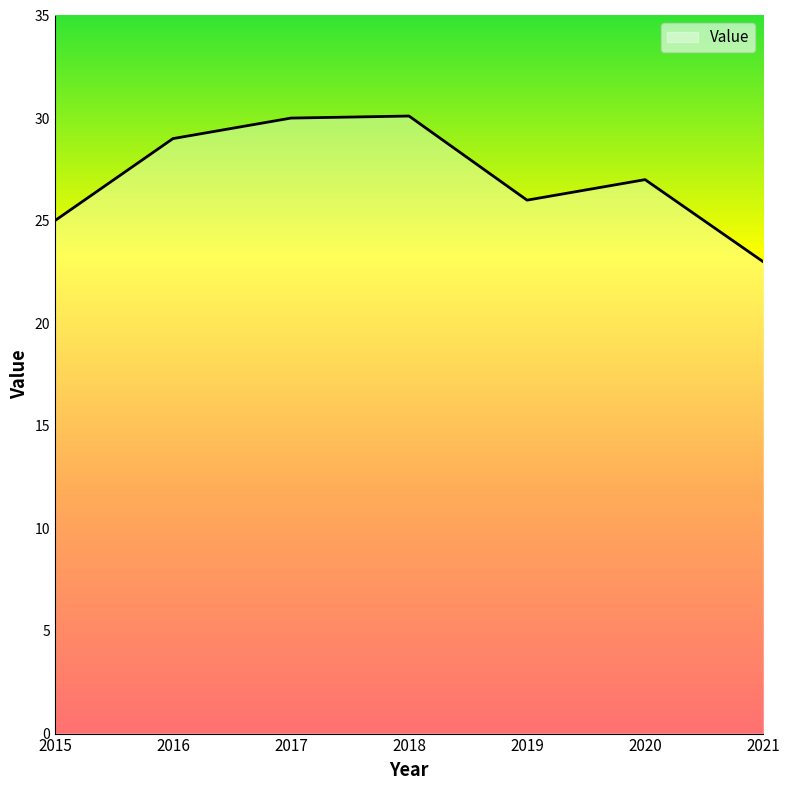

How many lines are shown in the chart?

1